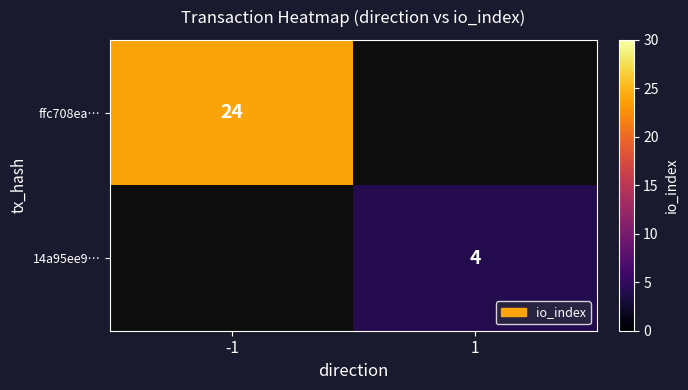

The value of 14a95ee9… at 1 is 4. True or false?

True